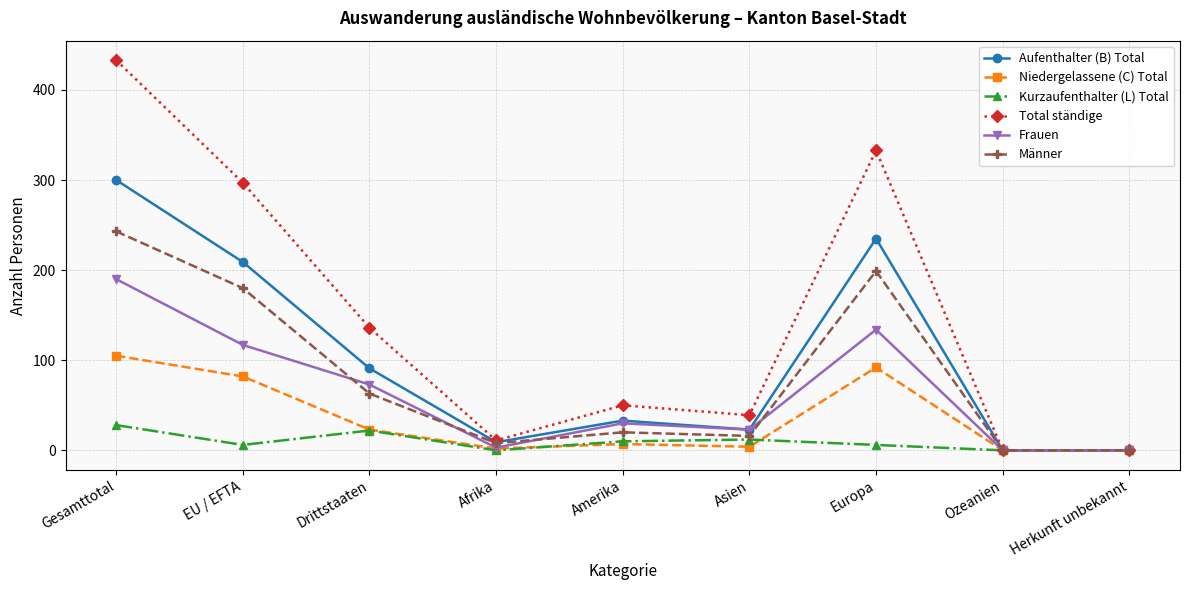

What is the difference between the highest and lowest values at Gesamttotal?

405